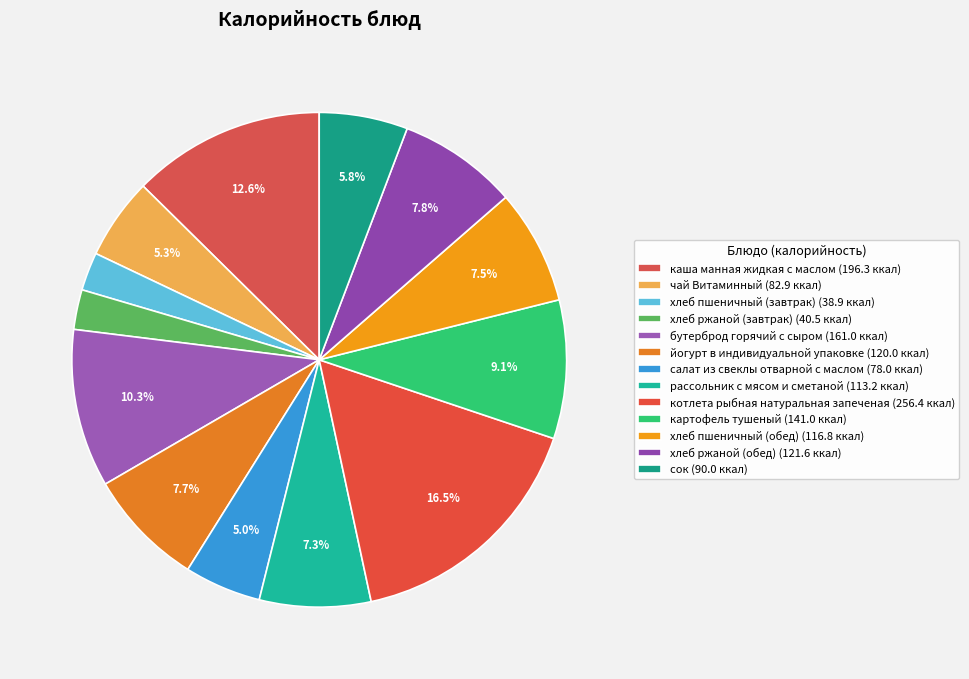

Count the number of slices in the pie.

13